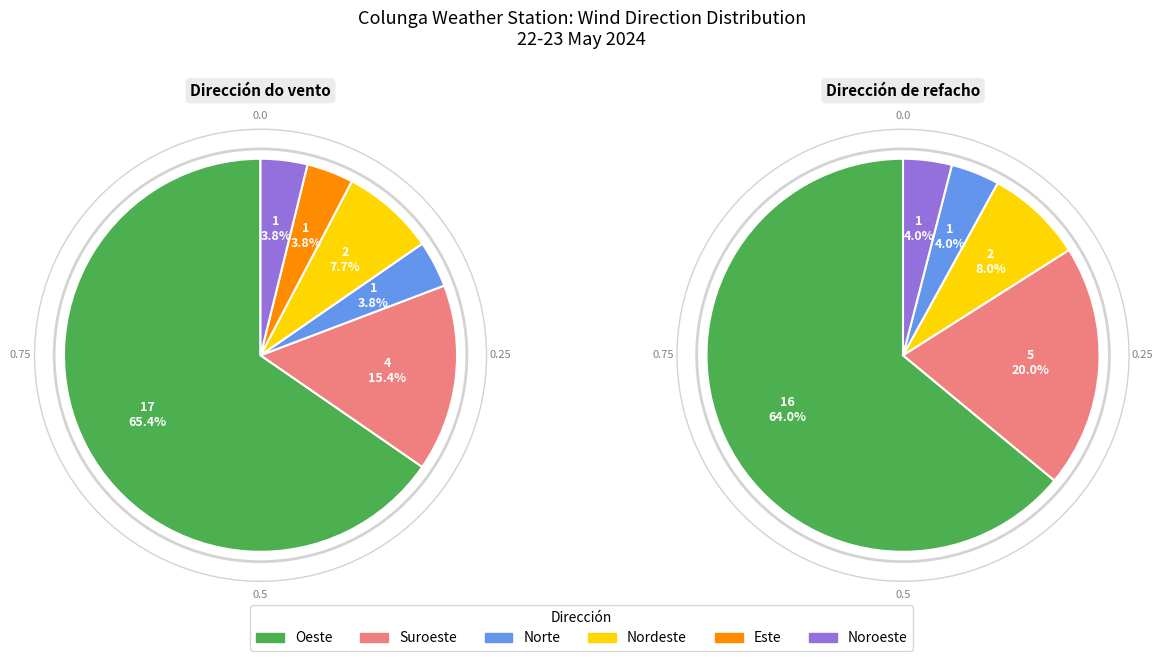

What percentage is the Noroeste slice, to the nearest percent?

4%